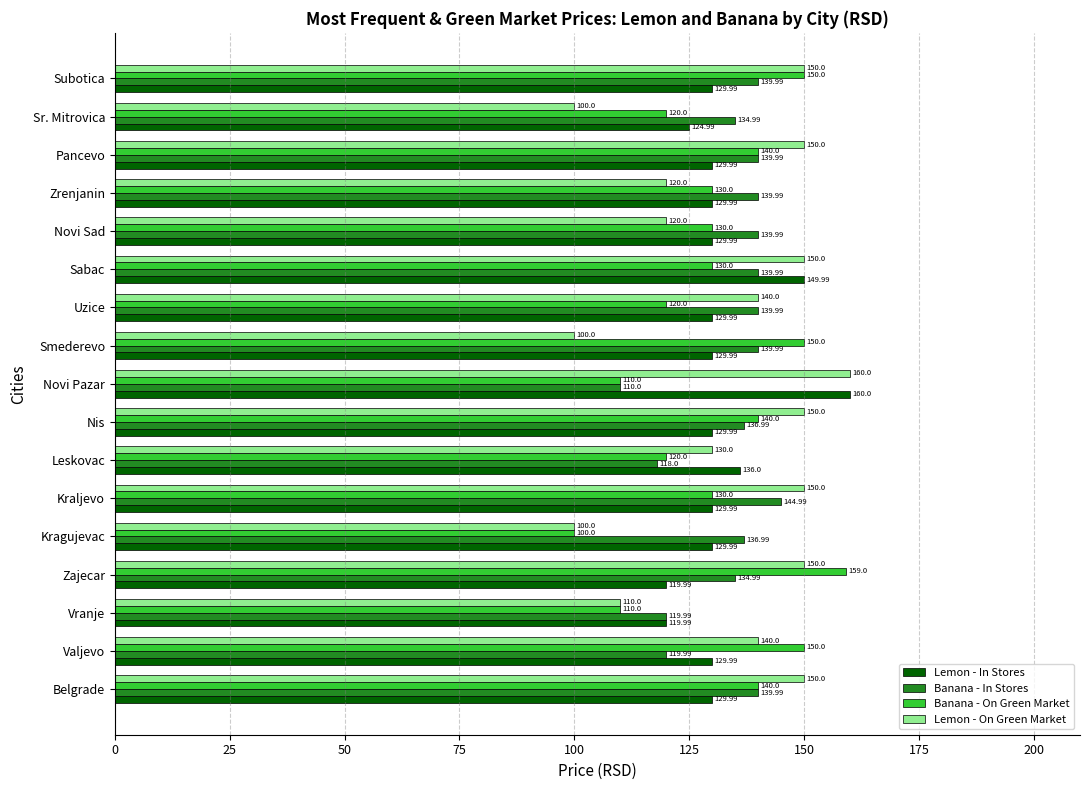

At how many categories does at least one series exceed 125?

16